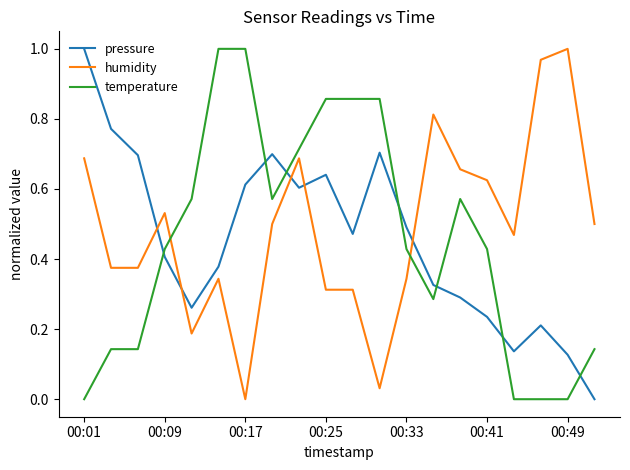

How many times do pressure and temperature cross each other?

7